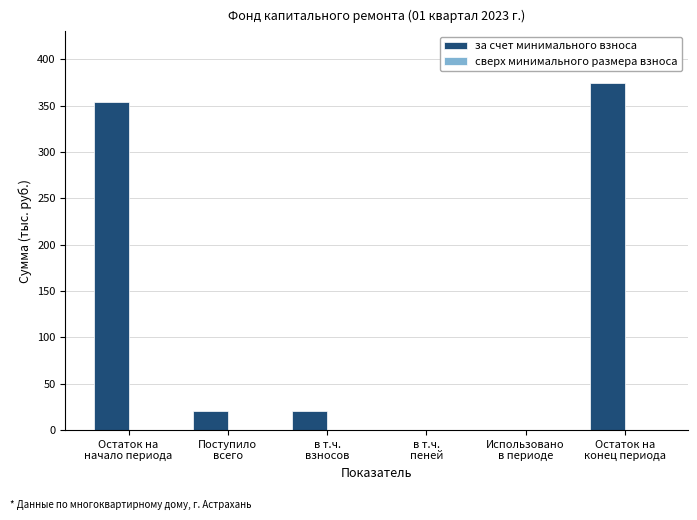

Are the bars horizontal?

No